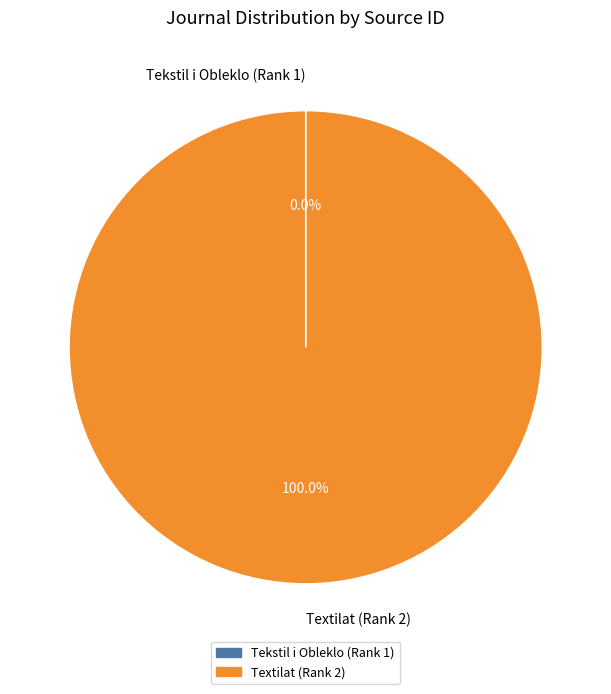

Does any single category account for the majority?

Yes